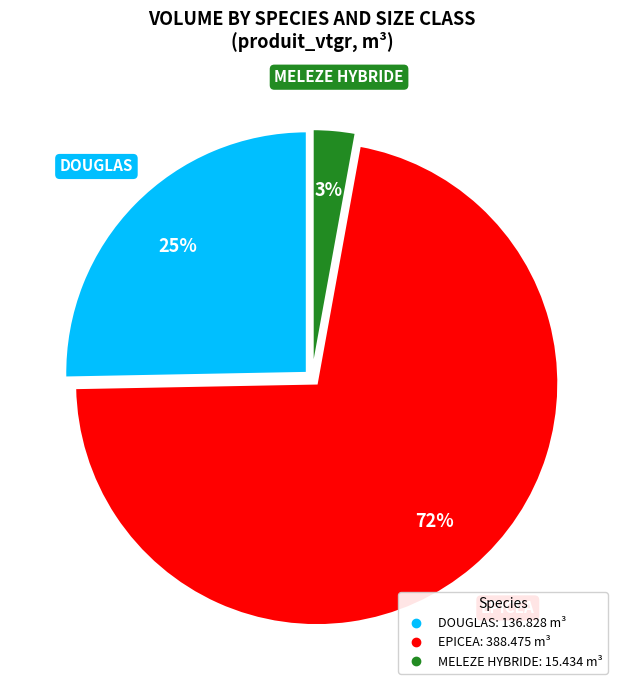

Does any single category account for the majority?

Yes